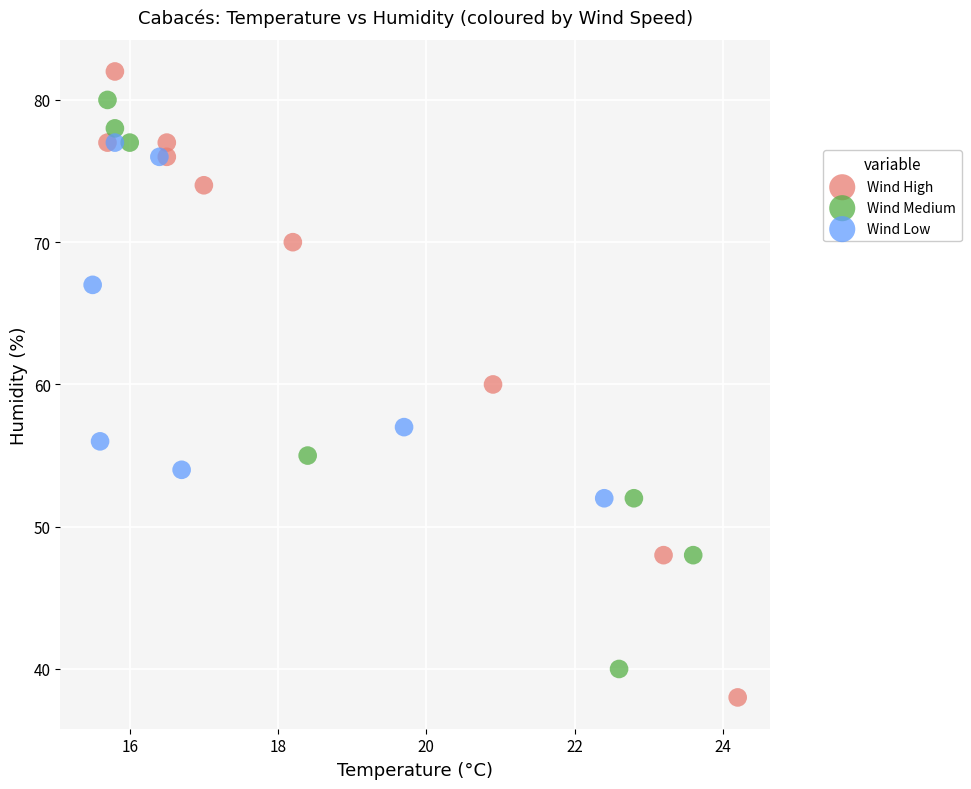

Which series has the widest spread of Y values?

Wind High